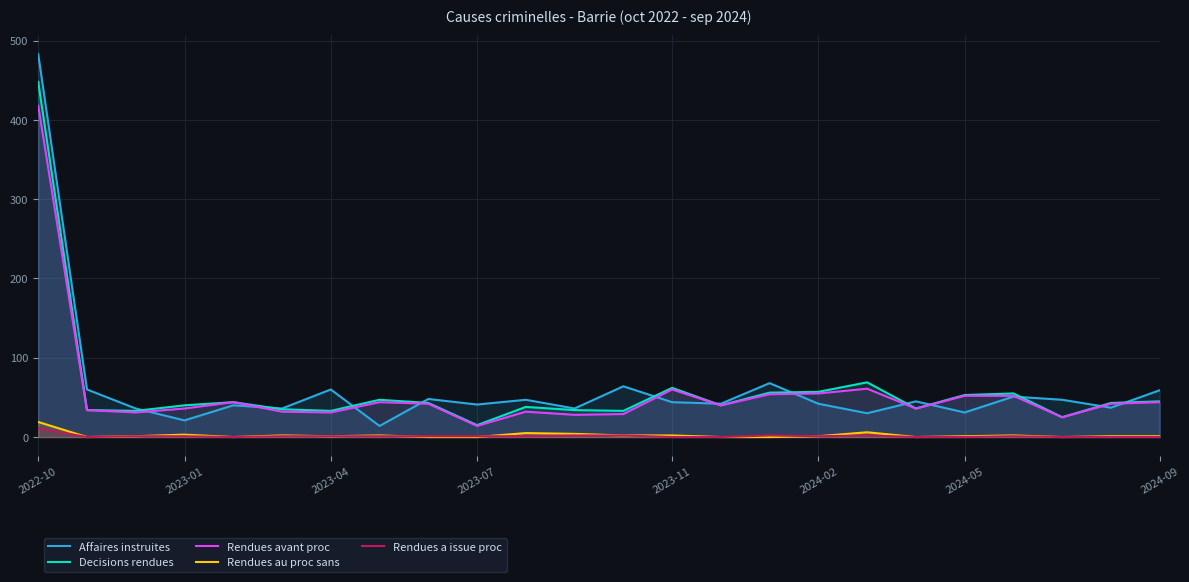

What is the highest value of the Affaires instruites series?

483